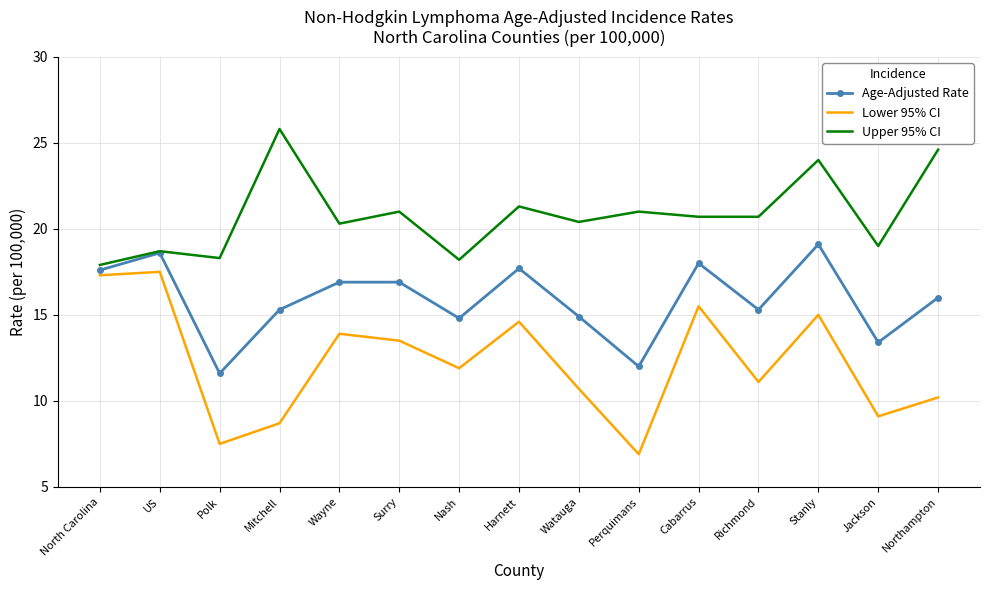

What is the spread (max minus min) of values at Richmond?

9.6